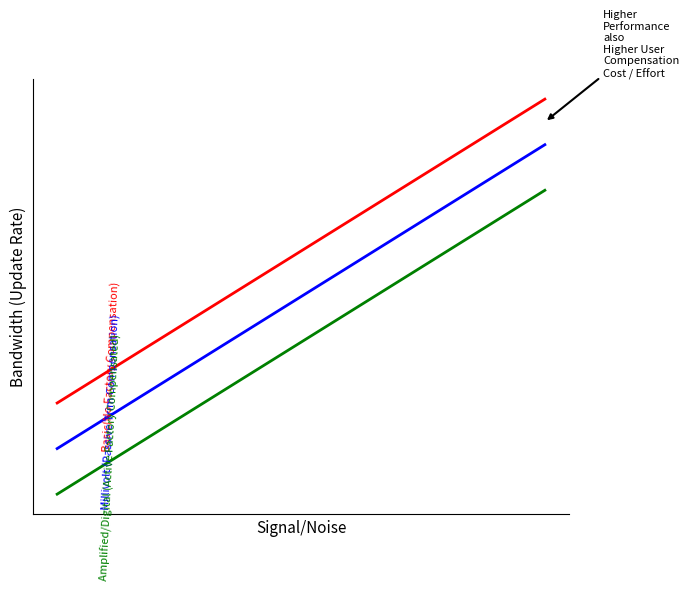

Does the chart have visible grid lines?

No